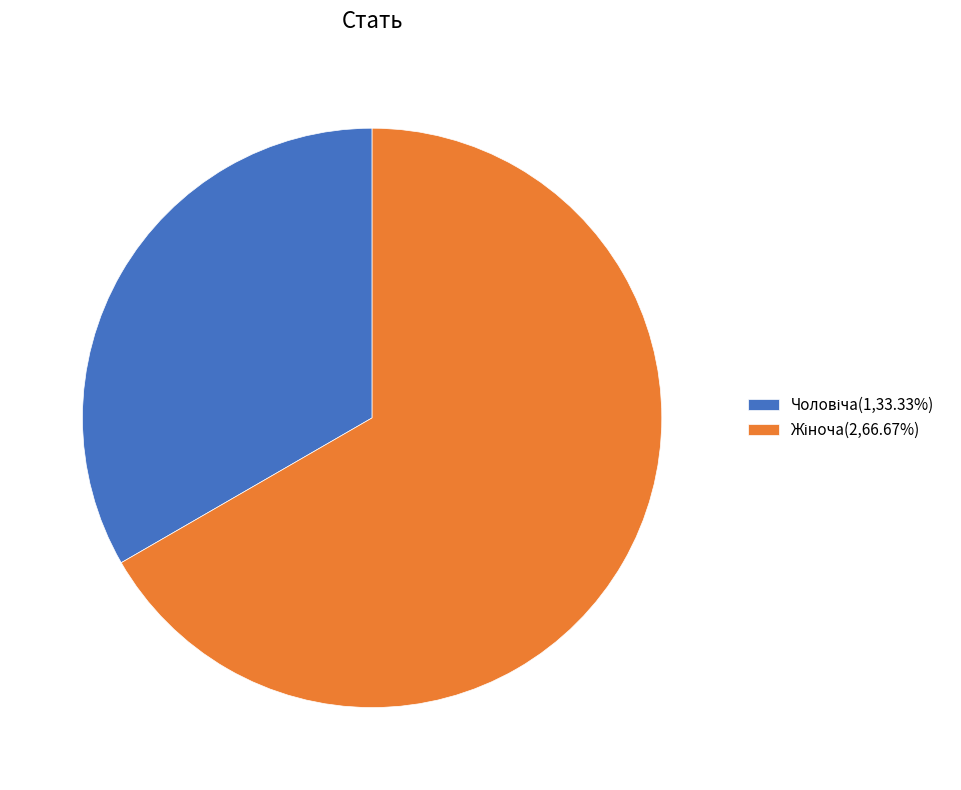

To the nearest percent, what portion does Чоловіча represent?

33%